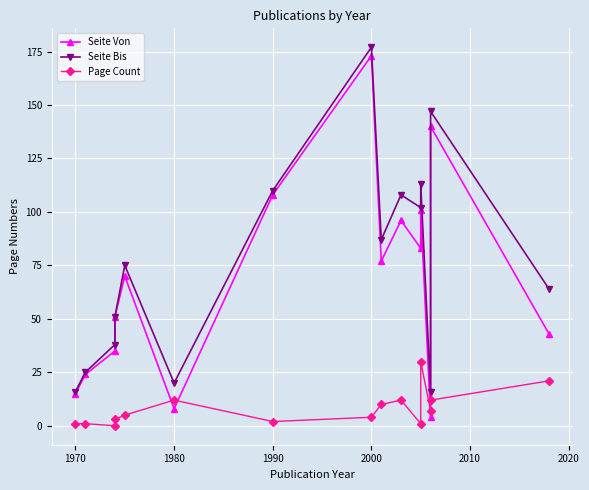

True or false: Seite Von has more than 1 points higher than both neighbors.

True